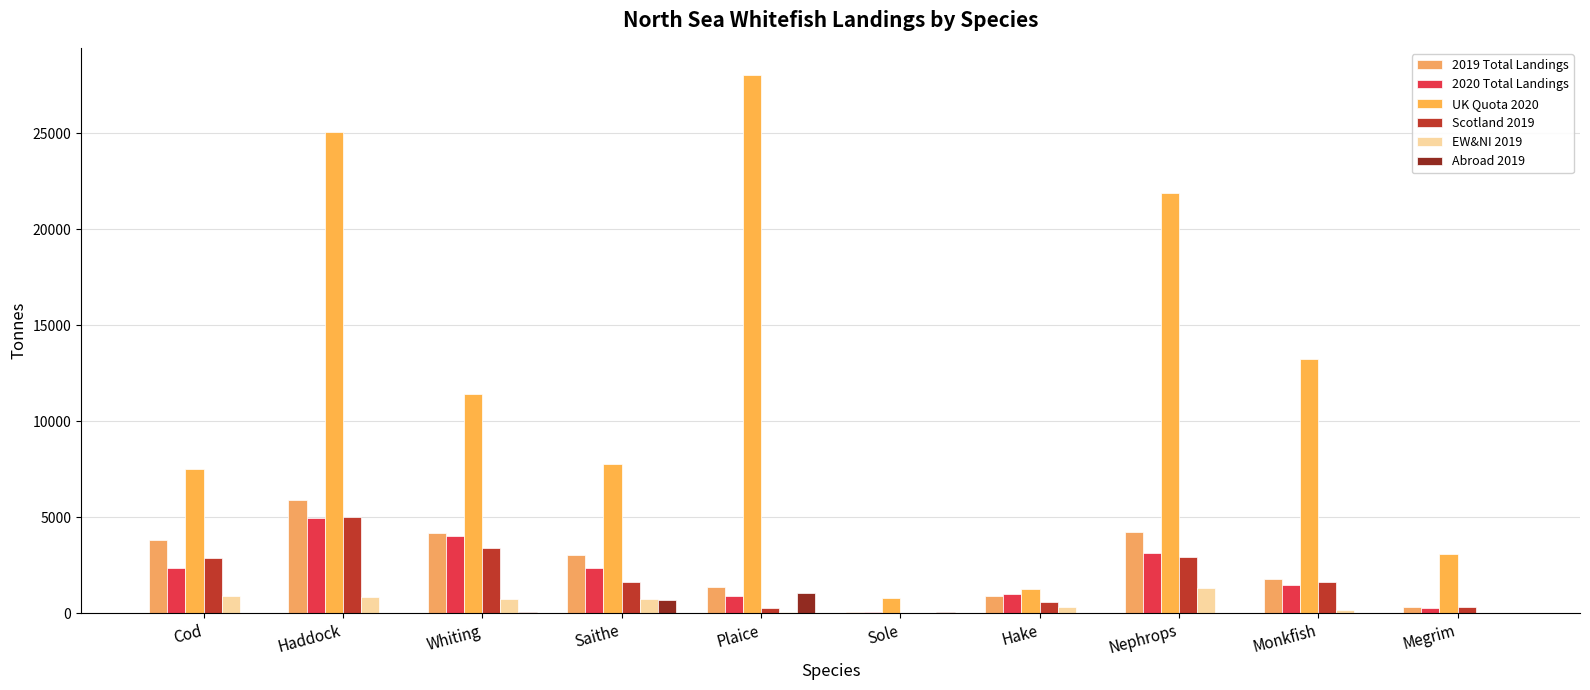

What is the total value across all series at Hake?

4104.8